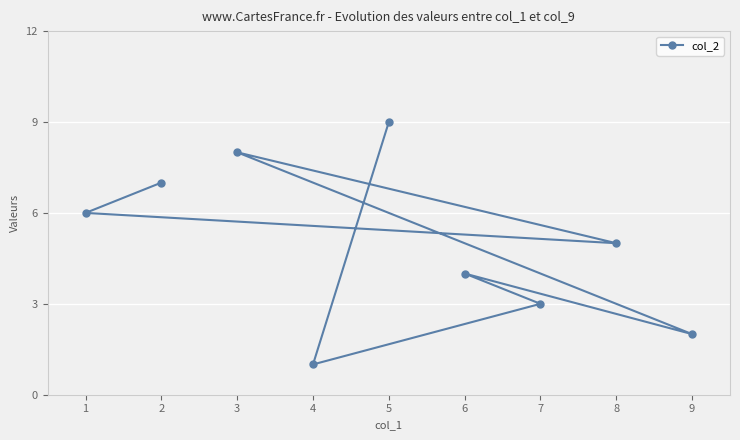

How many lines are shown in the chart?

1